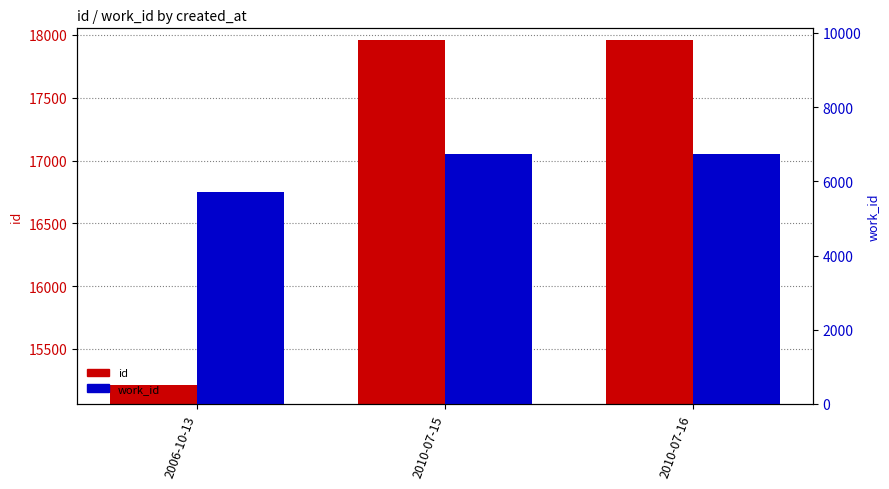

Reading right to left, what are all the values shown in this chart?

id: 2010-07-16=17963	2010-07-15=17962	2006-10-13=15214
work_id: 2010-07-16=6748	2010-07-15=6748	2006-10-13=5704